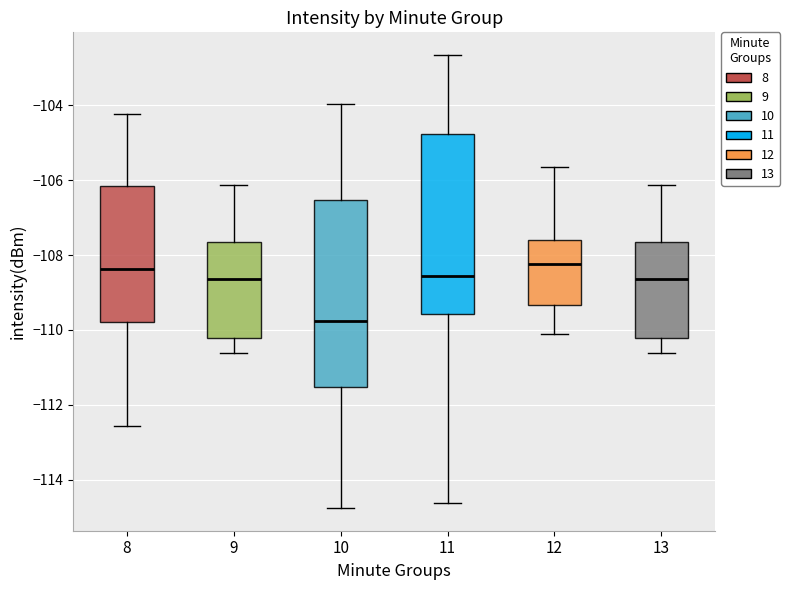

Where does the median line of the box at x = 8 sit on the y-axis? The values are not printed on the chart, so give them approximately, as read against the axis.

-108.4